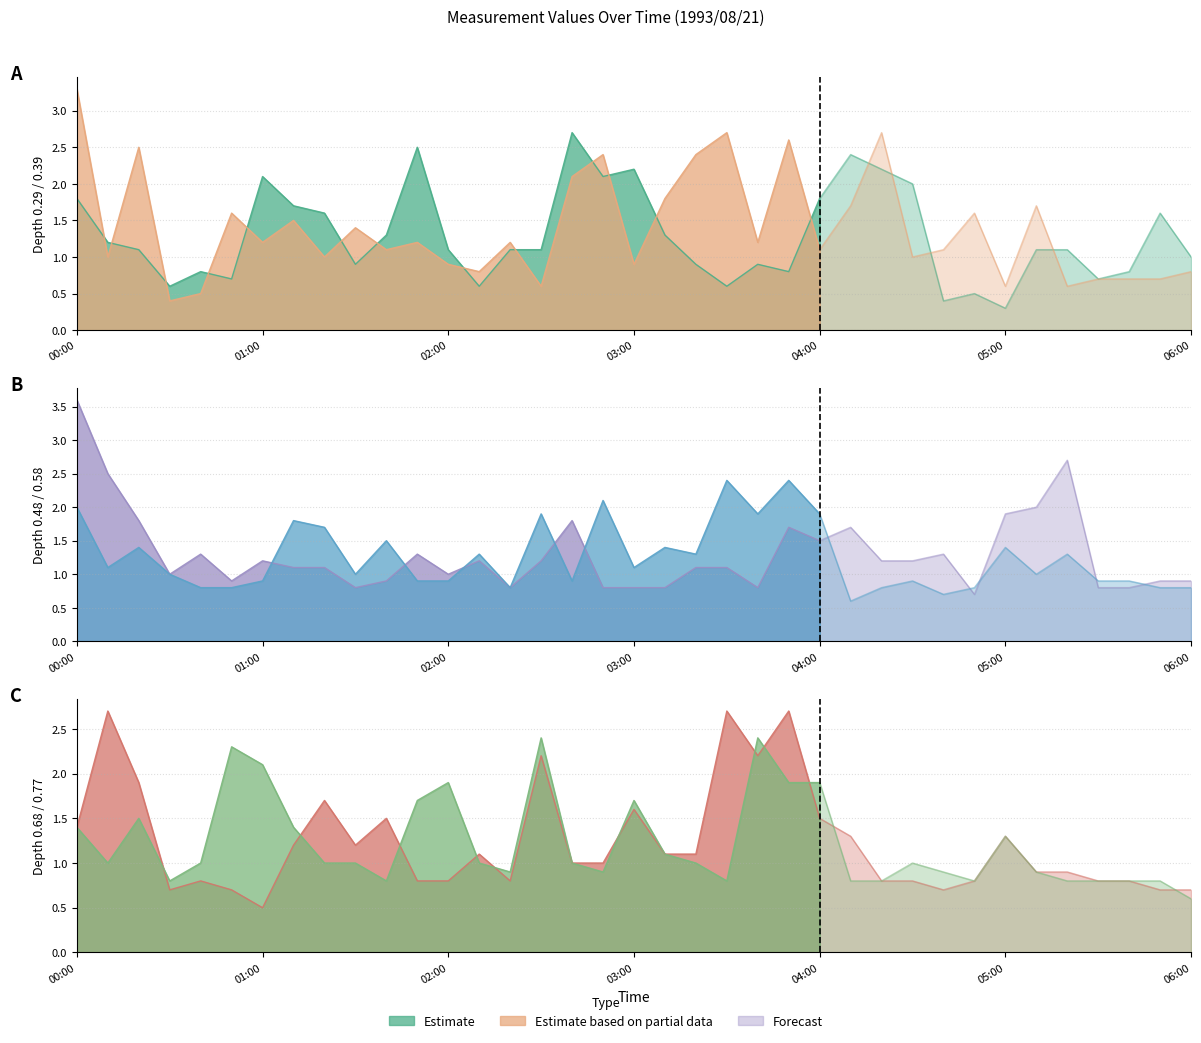

Where is the first local maximum for 0.676?

00:10